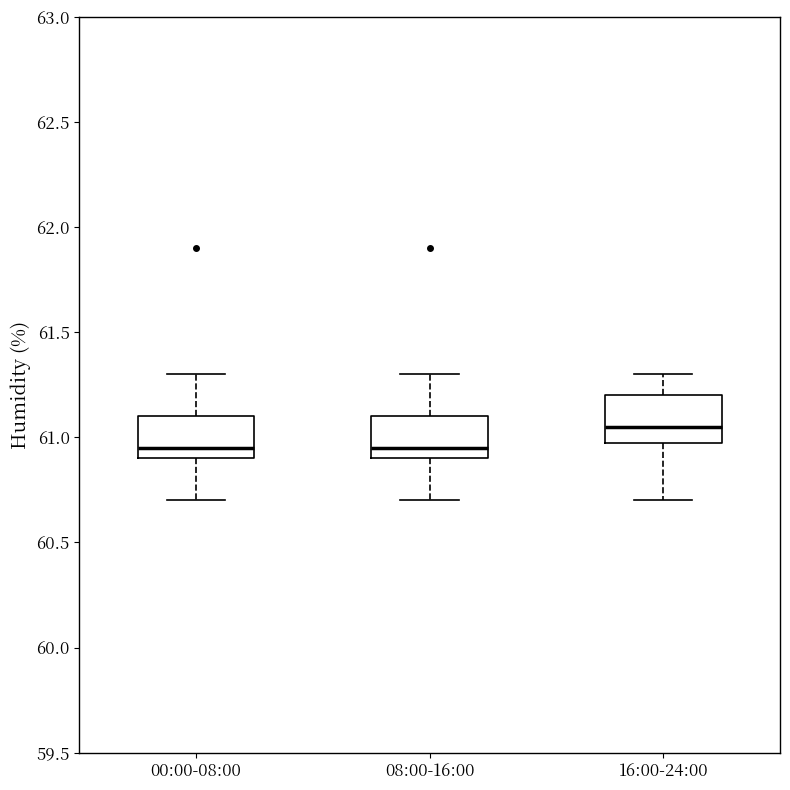

Which box's median line is the highest?

16:00-24:00